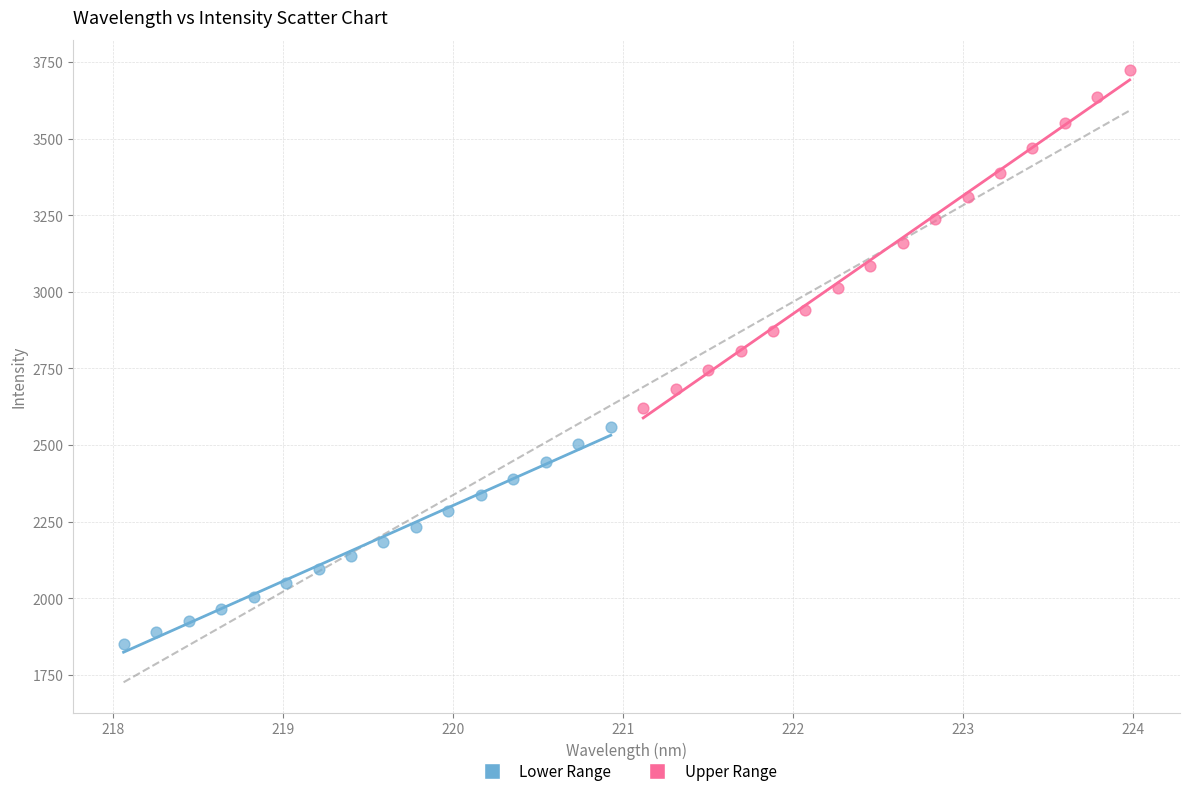

What are all the series names shown in the legend?

Lower Range, Upper Range